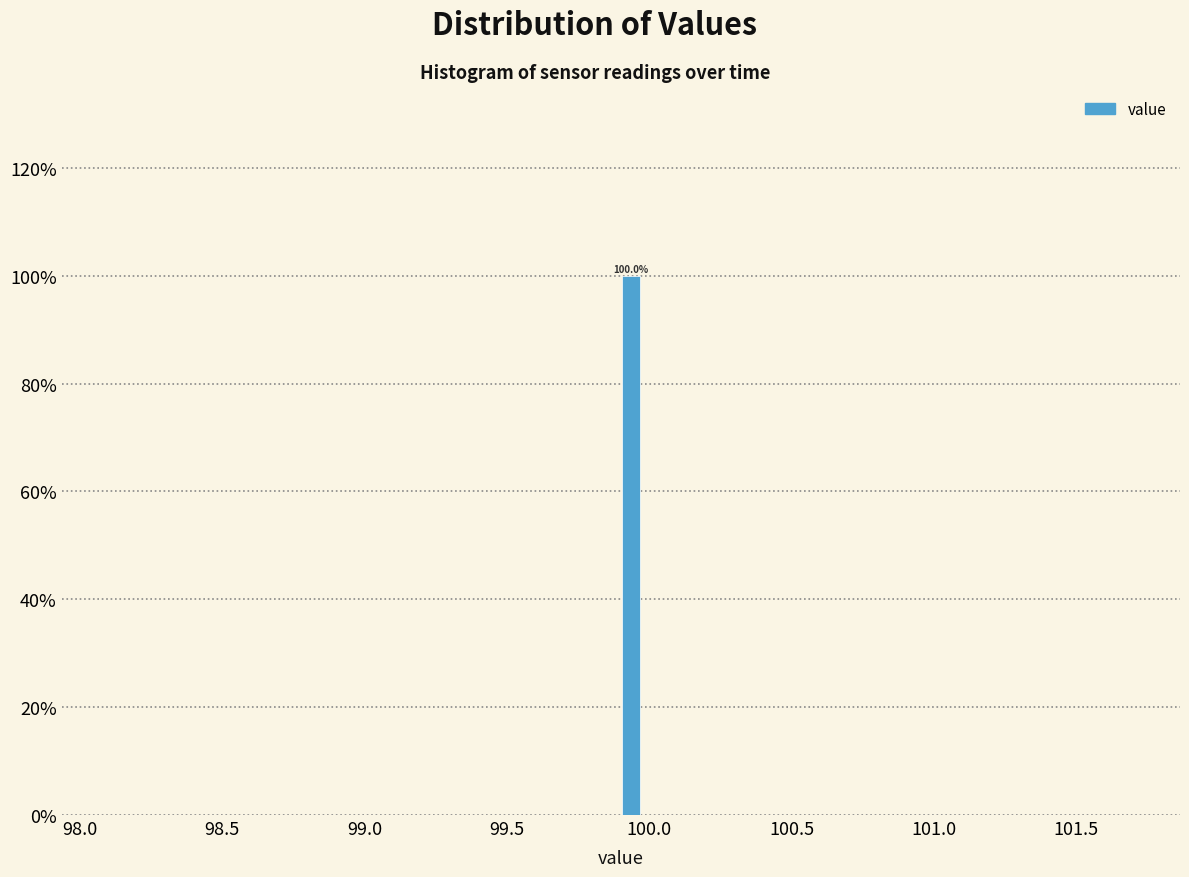

Around what value on the x-axis is the tallest bar? Give the approximate position of its centre, as read against the axis.

99.95